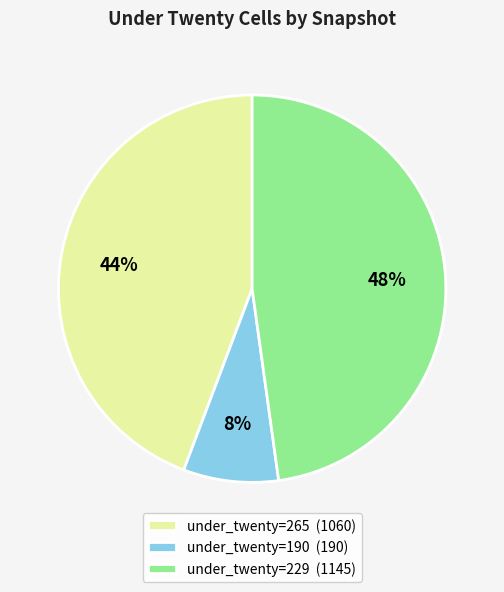

True or false: under_twenty=265 (1060) accounts for 34% of the total.

False